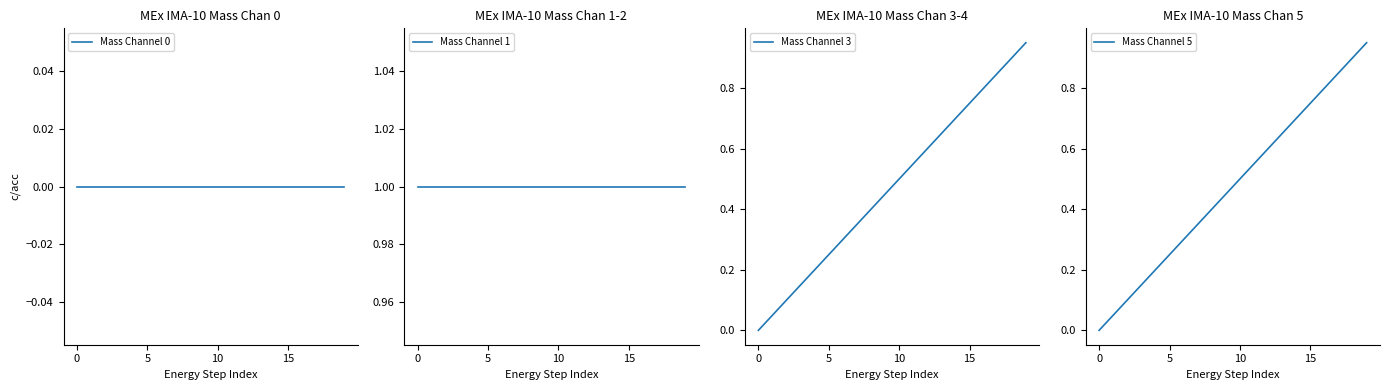

True or false: Mass Channel 1 has more than 0 interior local peaks.

False